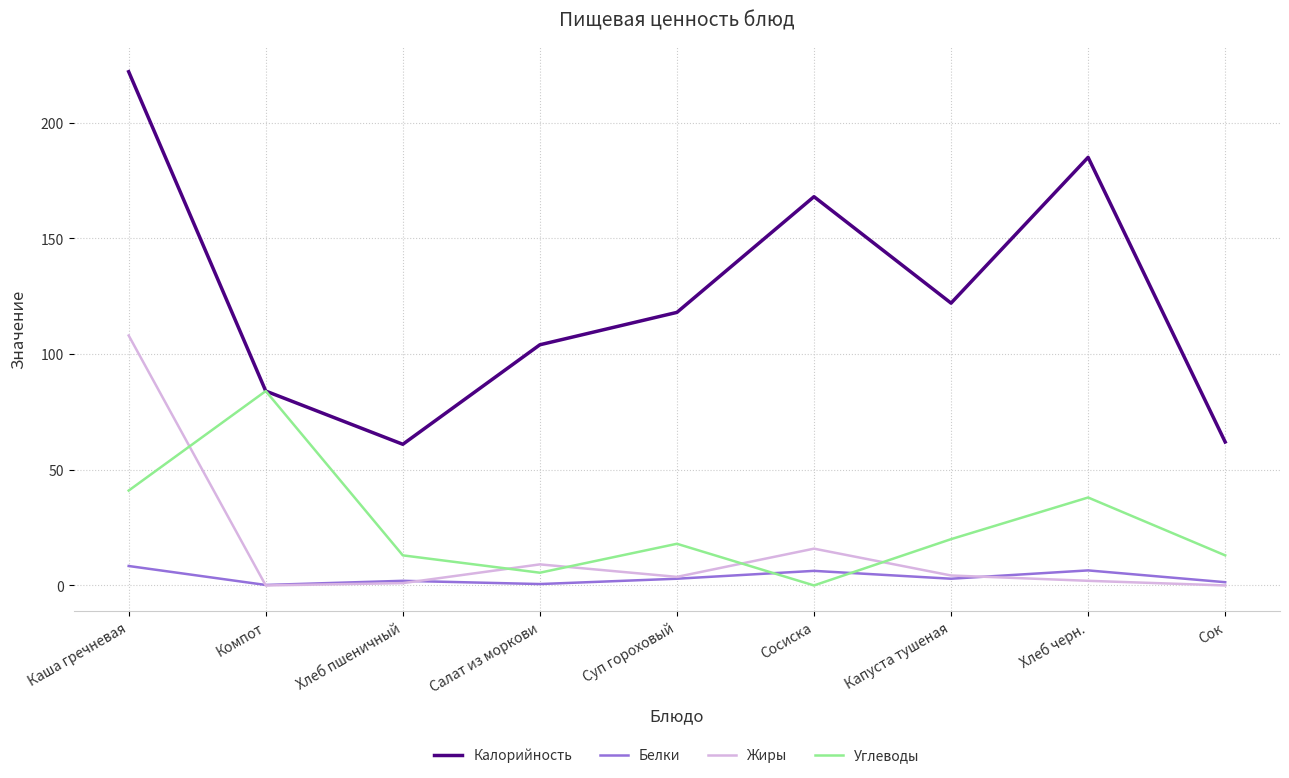

Which label corresponds to the largest value in the chart?

Каша гречневая